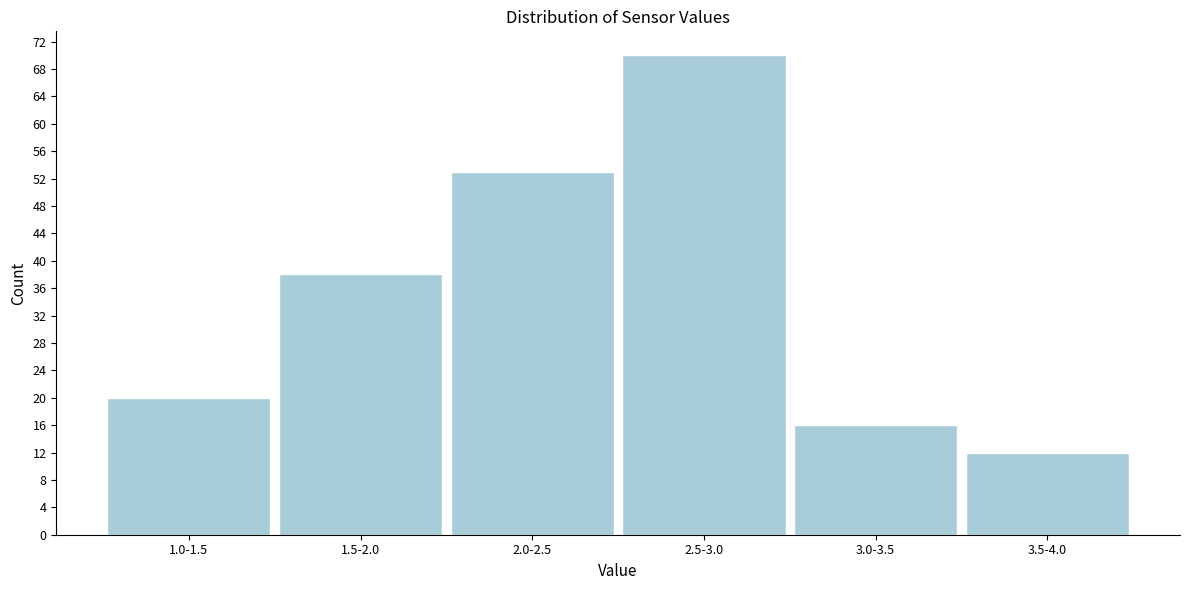

Reading right to left, transcribe all the data shown in this chart.

3.5-4.0=12	3.0-3.5=16	2.5-3.0=70	2.0-2.5=53	1.5-2.0=38	1.0-1.5=20